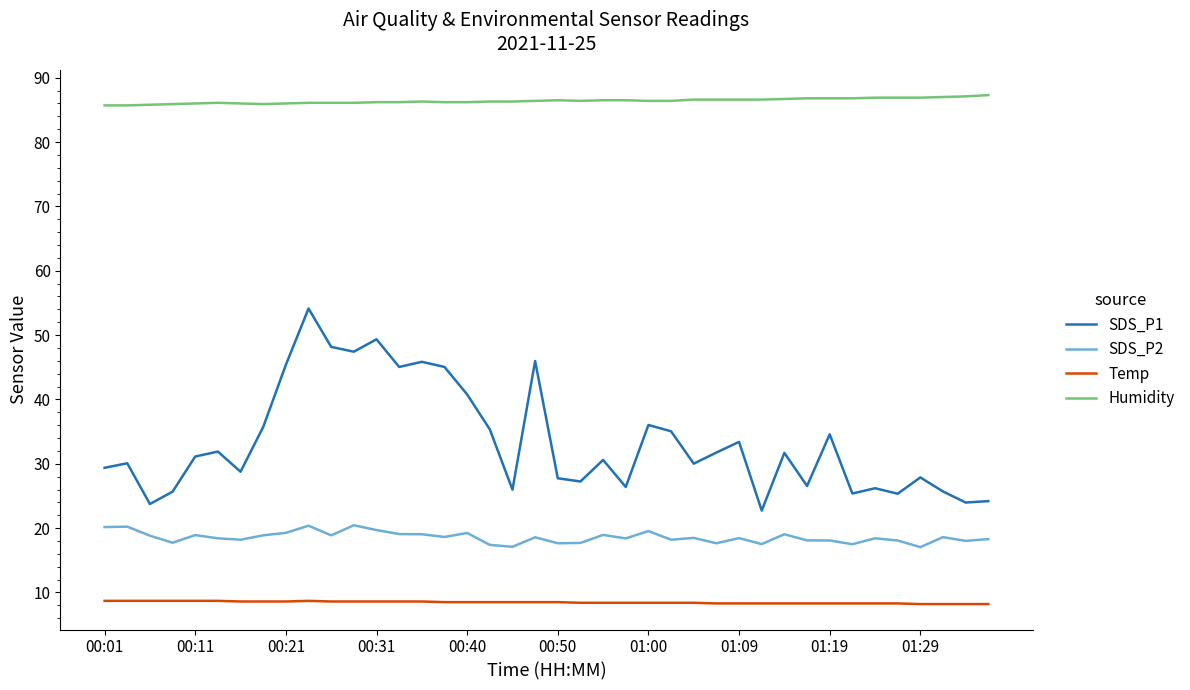

Which series has the largest range (max minus min)?

SDS_P1